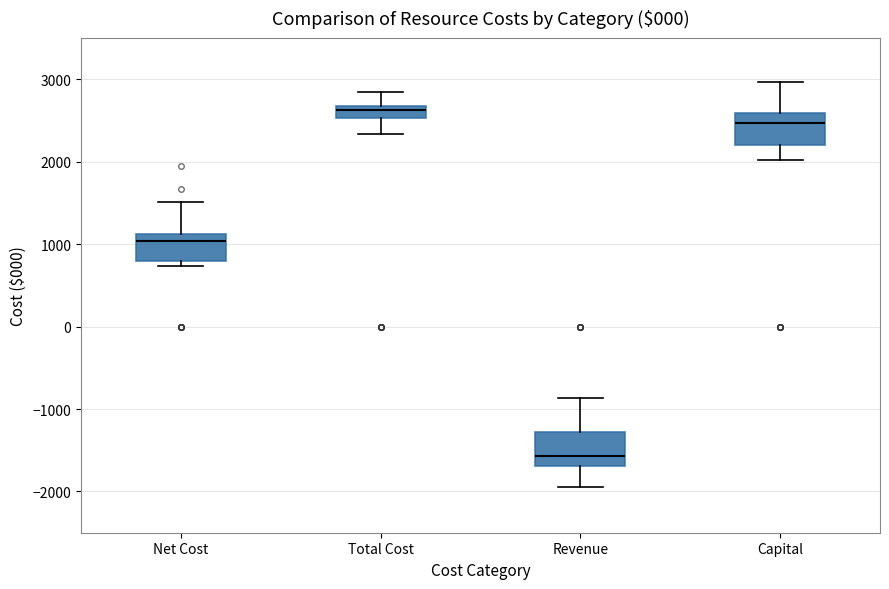

Reading left to right, transcribe this box plot: for each box, give where its median line is, the range the box spans, and where its two whiskers end, as read against the y-axis. The values are not printed on the chart, so give them approximately, as read against the axis.

Net Cost: median 1000, box 800 to 1100, whiskers 700 to 1500
Total Cost: median 2600, box 2500 to 2700, whiskers 2300 to 2800
Revenue: median -1600, box -1700 to -1300, whiskers -1900 to -900
Capital: median 2500, box 2200 to 2600, whiskers 2000 to 3000